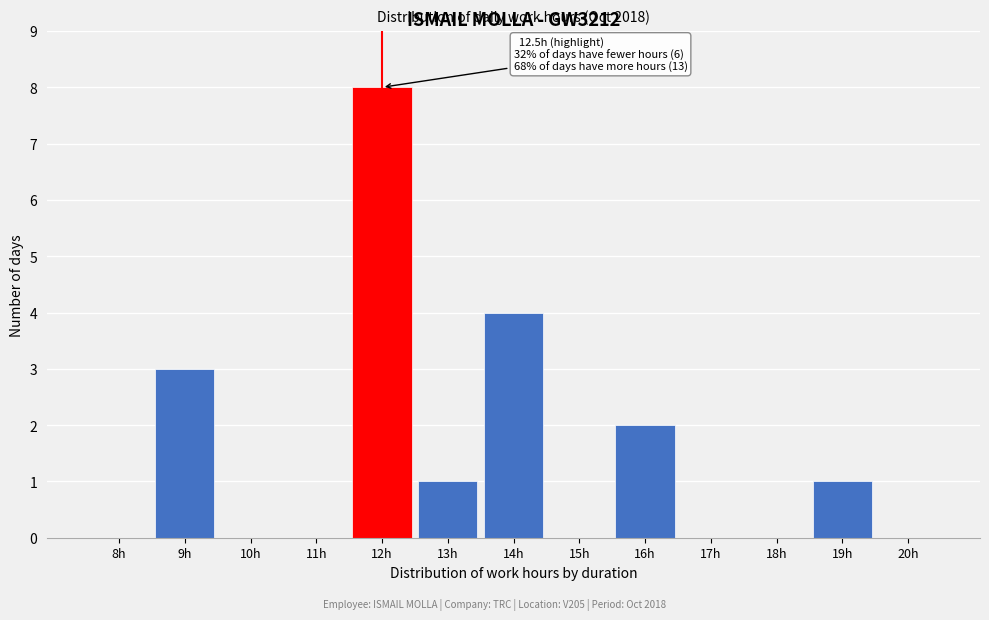

Reading left to right, what are all the values shown in this chart?

8h=0	9h=3	10h=0	11h=0	12h=8	13h=1	14h=4	15h=0	16h=2	17h=0	18h=0	19h=1	20h=0